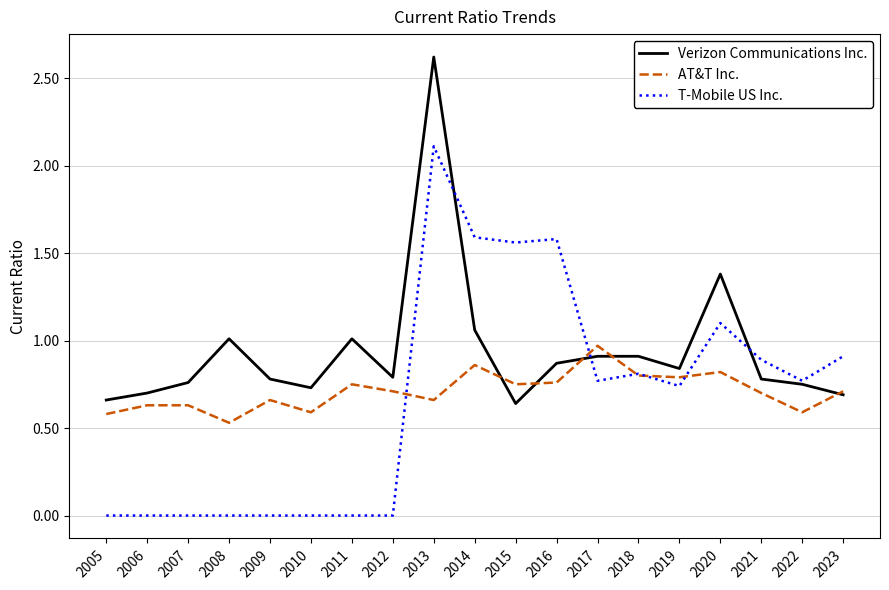

What are all the series names shown in the legend?

Verizon Communications Inc., AT&T Inc., T-Mobile US Inc.